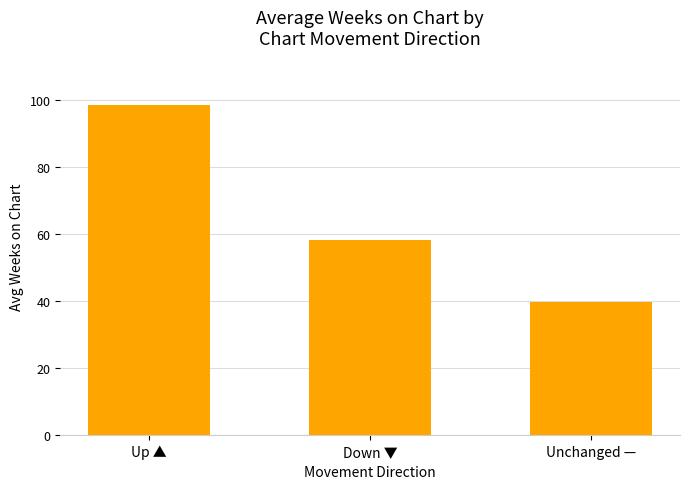

What is the difference between the maximum and minimum values?

59.0